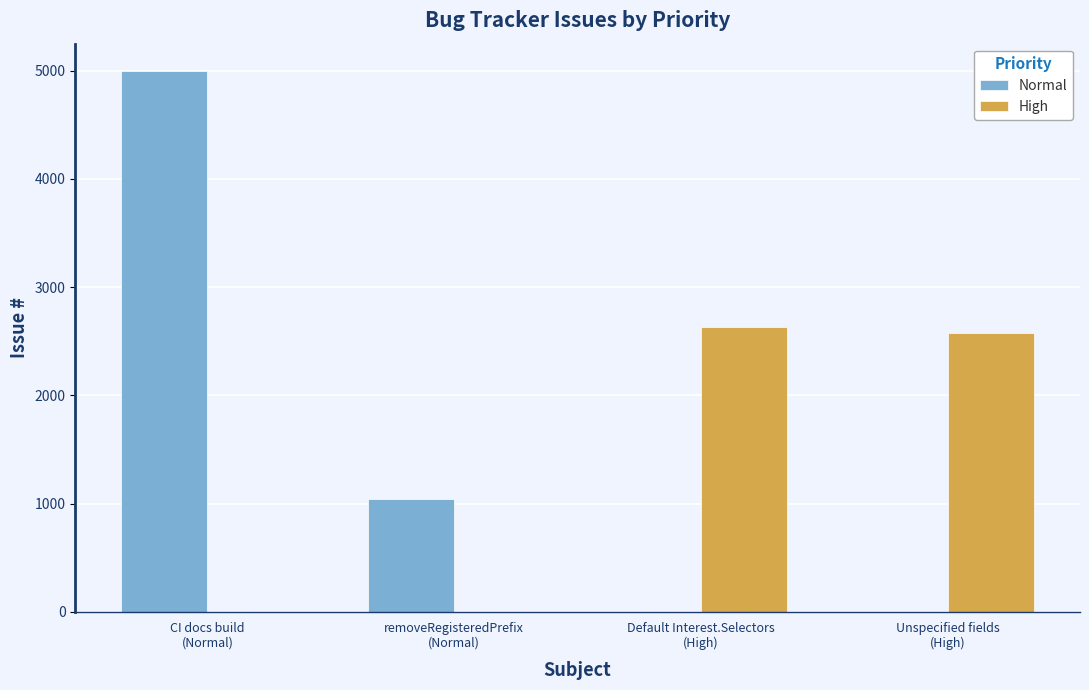

Reading right to left, transcribe all the data shown in this chart.

Normal: Unspecified fields
(High)=0	Default Interest.Selectors
(High)=0	removeRegisteredPrefix
(Normal)=1047	CI docs build
(Normal)=4999
High: Unspecified fields
(High)=2575	Default Interest.Selectors
(High)=2628	removeRegisteredPrefix
(Normal)=0	CI docs build
(Normal)=0